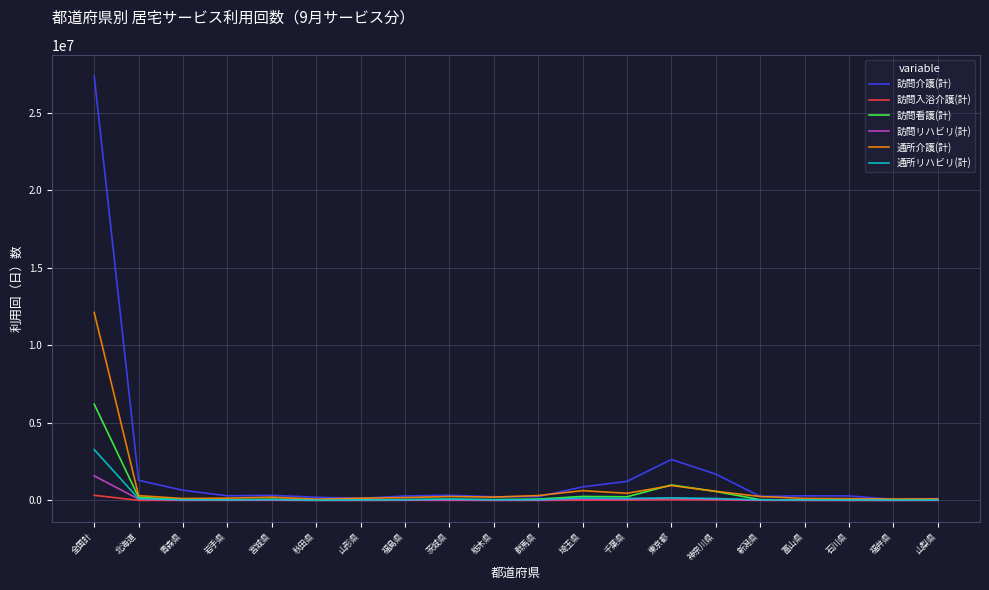

List the series in order of their peak value, highest first.

訪問介護(計), 通所介護(計), 訪問看護(計), 通所リハビリ(計), 訪問リハビリ(計), 訪問入浴介護(計)